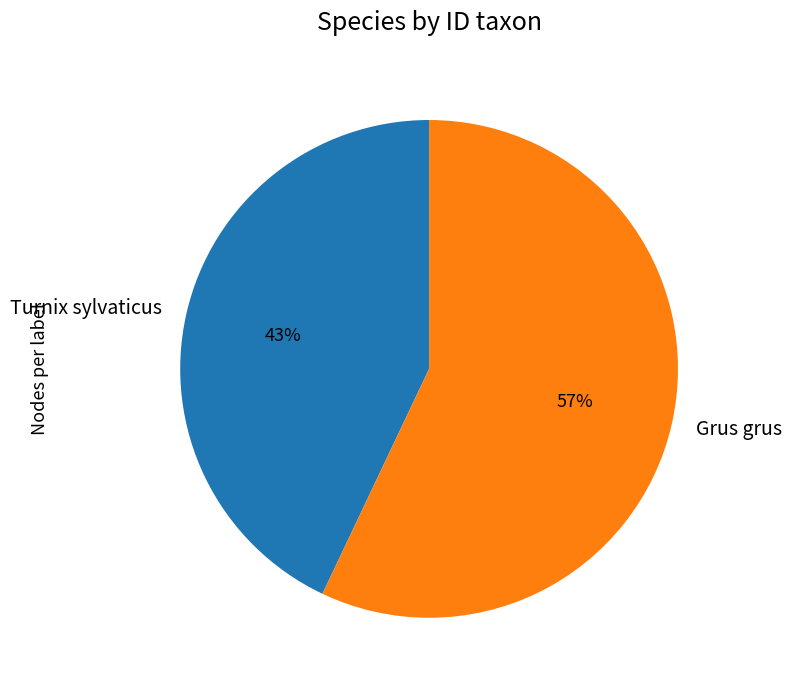

Rank the categories by value from lowest to highest.

Turnix sylvaticus, Grus grus